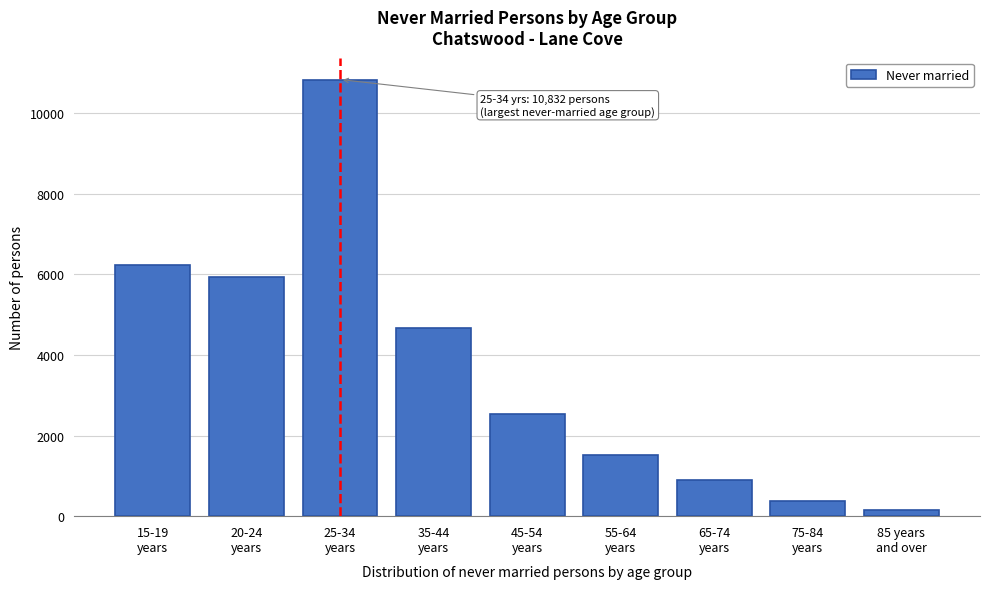

Reading right to left, what are all the values shown in this chart?

162	372	908	1519	2543	4672	10832	5928	6233